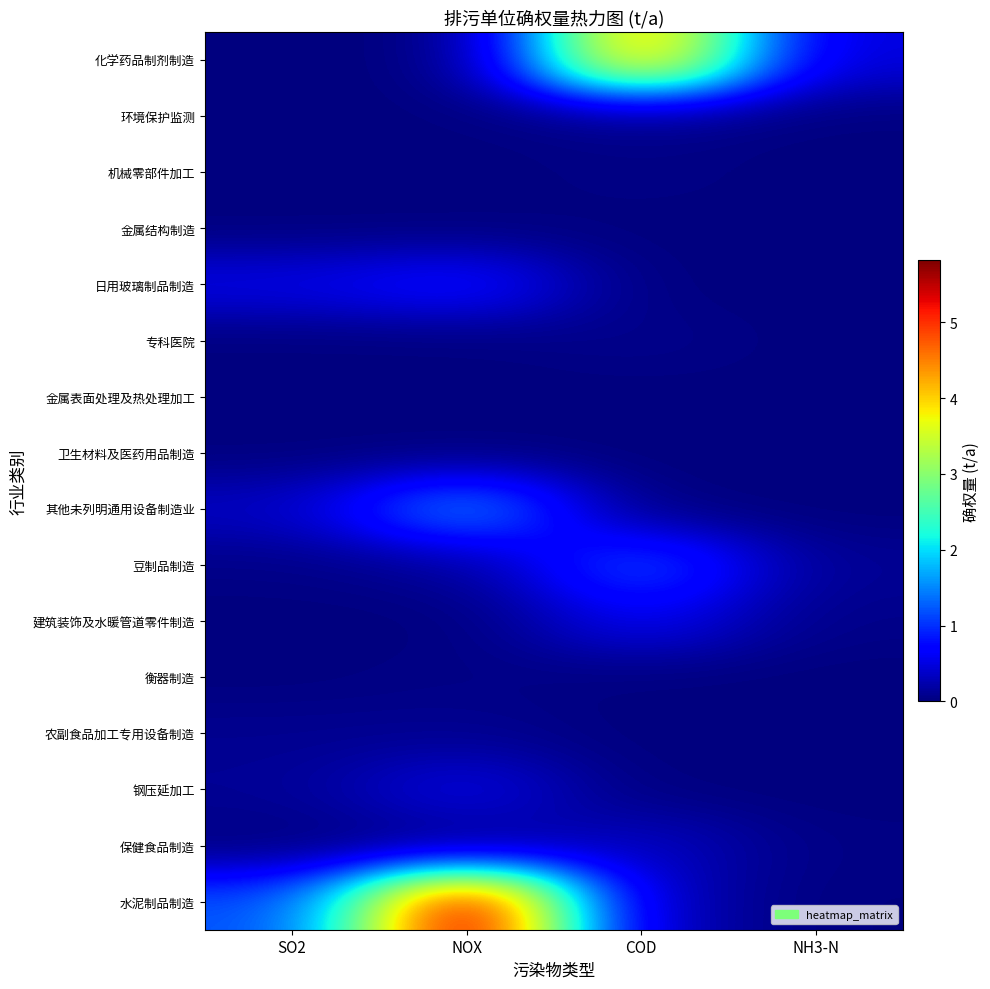

At how many categories does at least one series exceed 2?

2